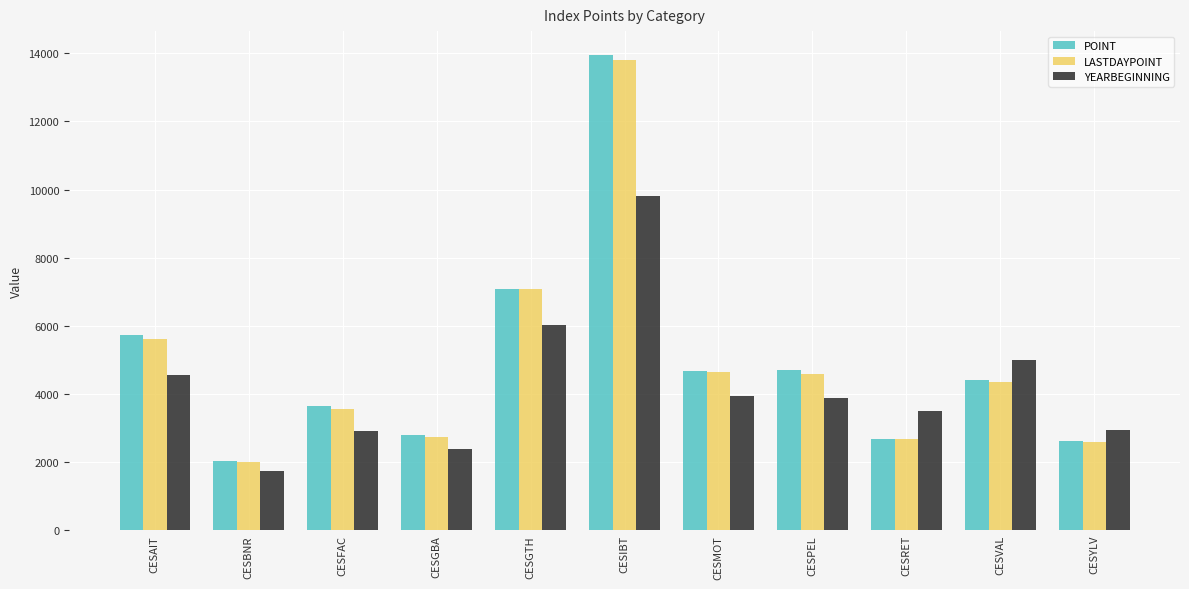

Is the value of LASTDAYPOINT at CESGTH greater than the value of YEARBEGINNING at CESVAL?

Yes